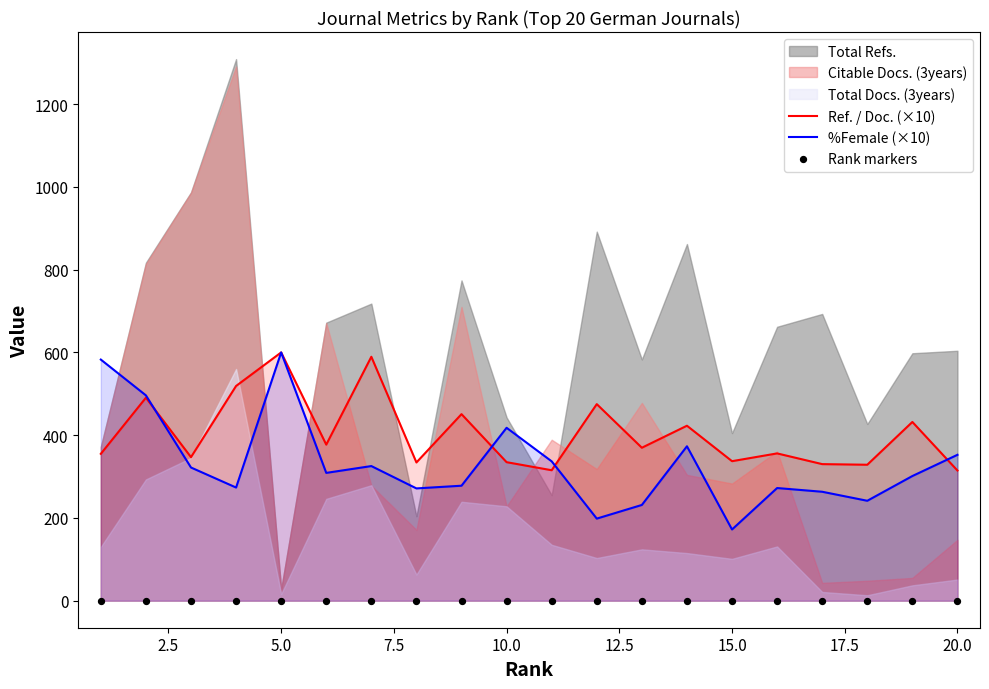

The value of %Female (×10) at 15.0 is 252.3. True or false?

False